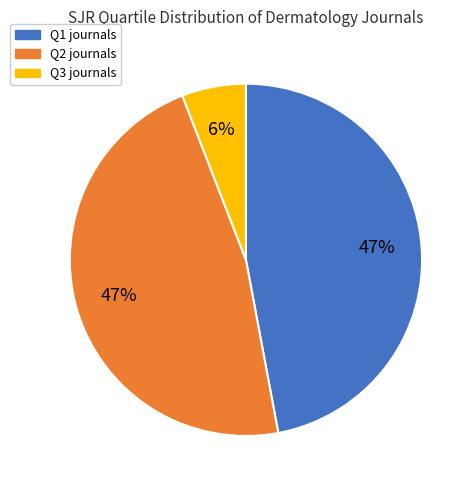

Combined, do Q2 and Q3 account for over 50%?

Yes